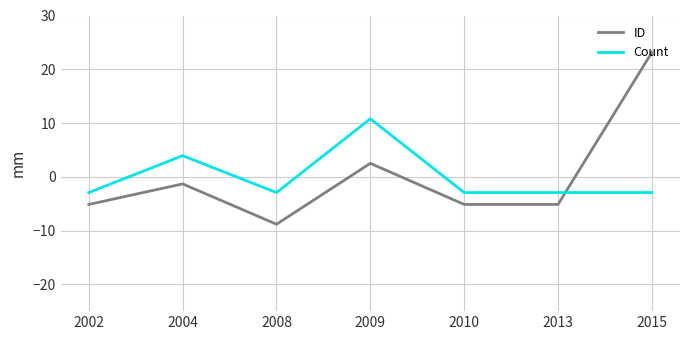

Is the value of ID at 2002 greater than the value of Count at 2004?

No